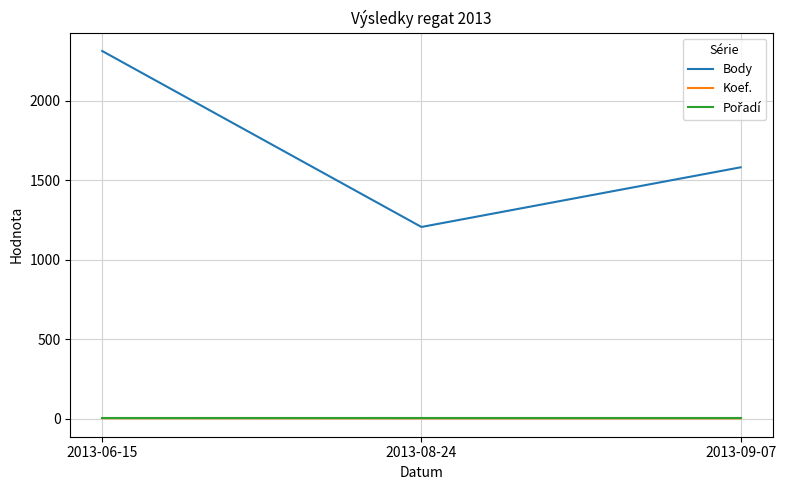

Which series has the widest spread of values?

Body